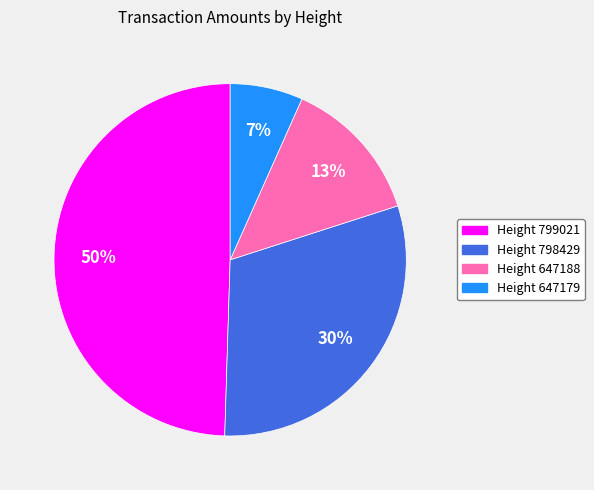

Which slice is the smallest?

Height 647179